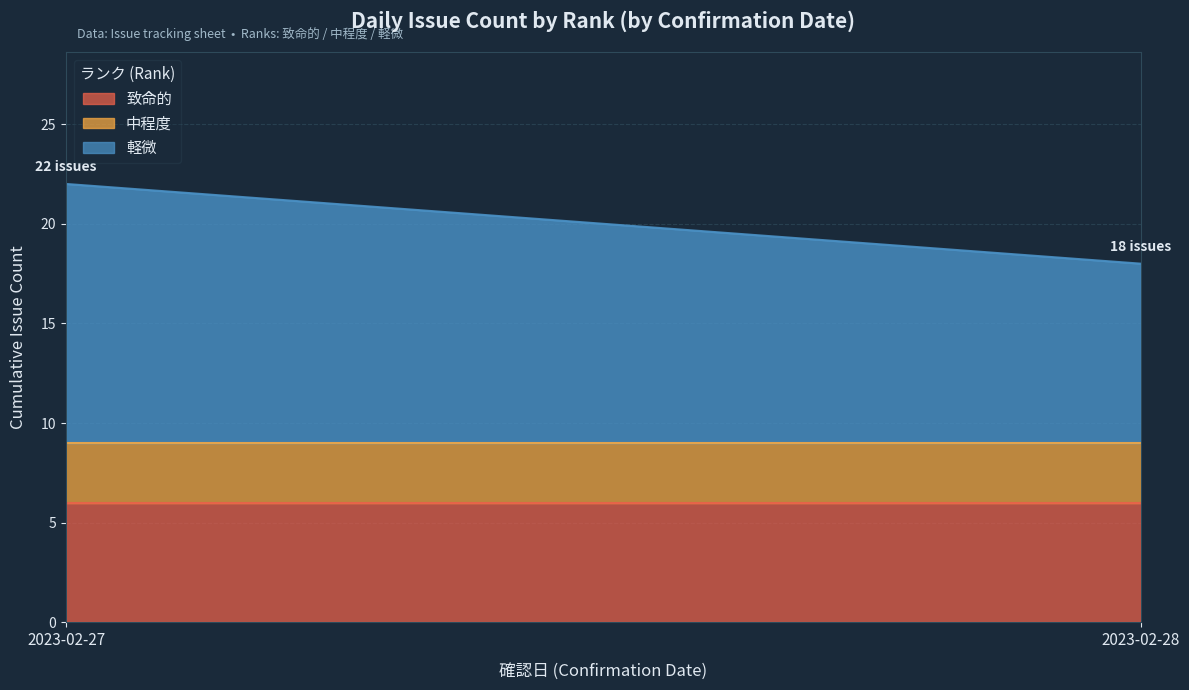

What is the value of the 致命的 point at the 1st from the left?

6